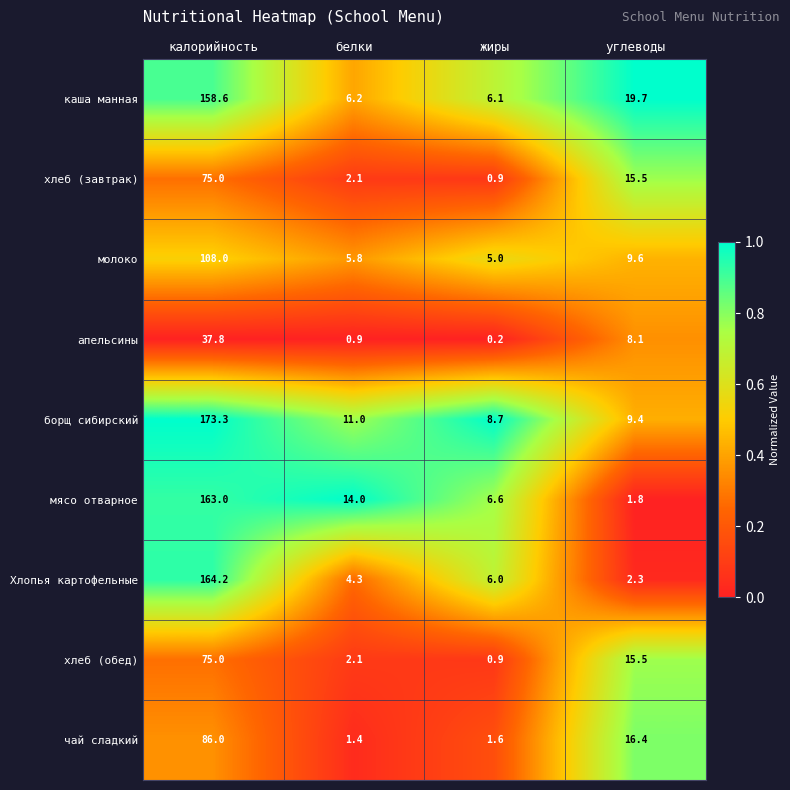

Which label corresponds to the smallest value in the chart?

жиры